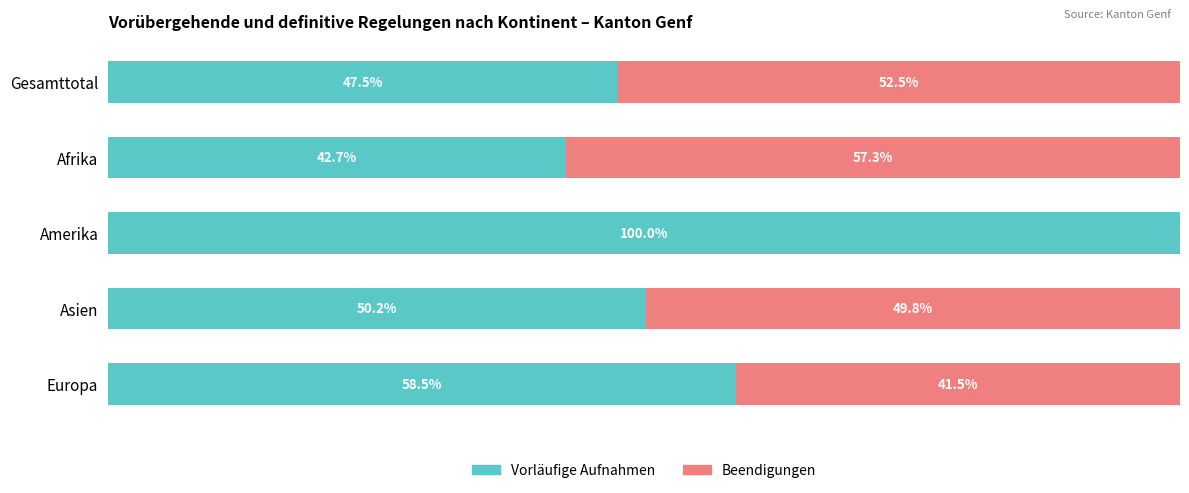

Which category has the highest value in the Vorläufige Aufnahmen series?

Amerika